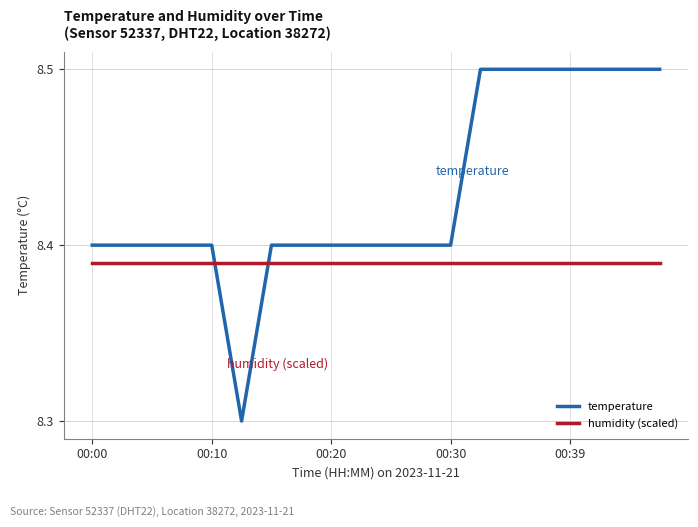

Which series has the largest range (max minus min)?

temperature